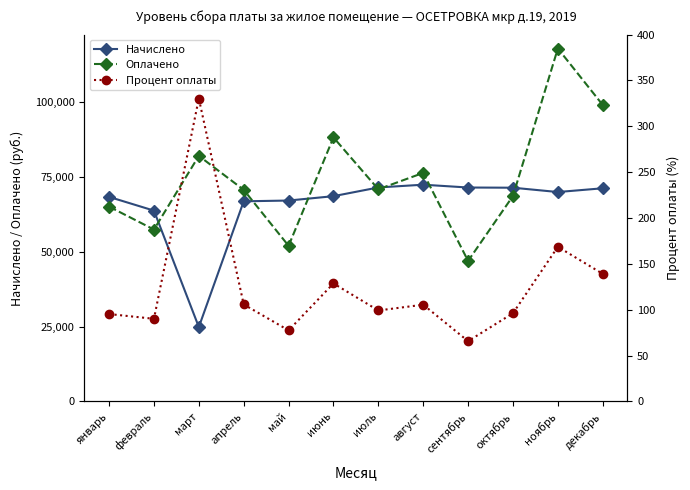

What is the sum of the Оплачено values at ноябрь and июнь?

206342.2